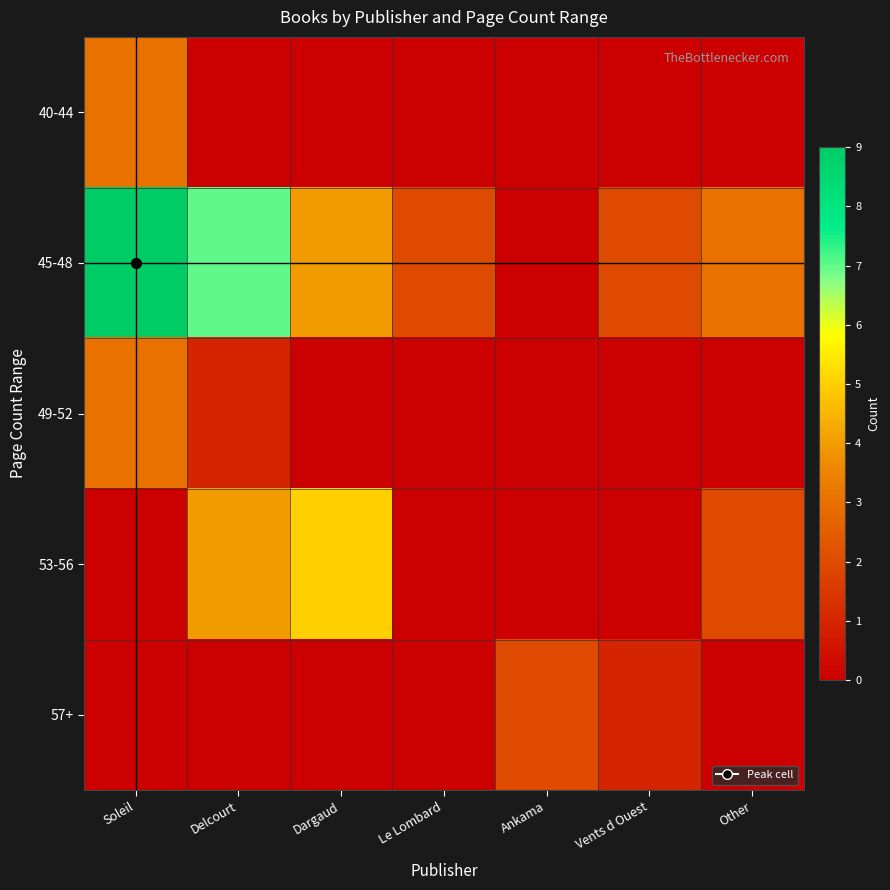

Reading left to right, extract all data points from this chart.

40-44: Soleil=3	Delcourt=0	Dargaud=0	Le Lombard=0	Ankama=0	Vents d Ouest=0	Other=0
45-48: Soleil=9	Delcourt=7	Dargaud=4	Le Lombard=2	Ankama=0	Vents d Ouest=2	Other=3
49-52: Soleil=3	Delcourt=1	Dargaud=0	Le Lombard=0	Ankama=0	Vents d Ouest=0	Other=0
53-56: Soleil=0	Delcourt=4	Dargaud=5	Le Lombard=0	Ankama=0	Vents d Ouest=0	Other=2
57+: Soleil=0	Delcourt=0	Dargaud=0	Le Lombard=0	Ankama=2	Vents d Ouest=1	Other=0